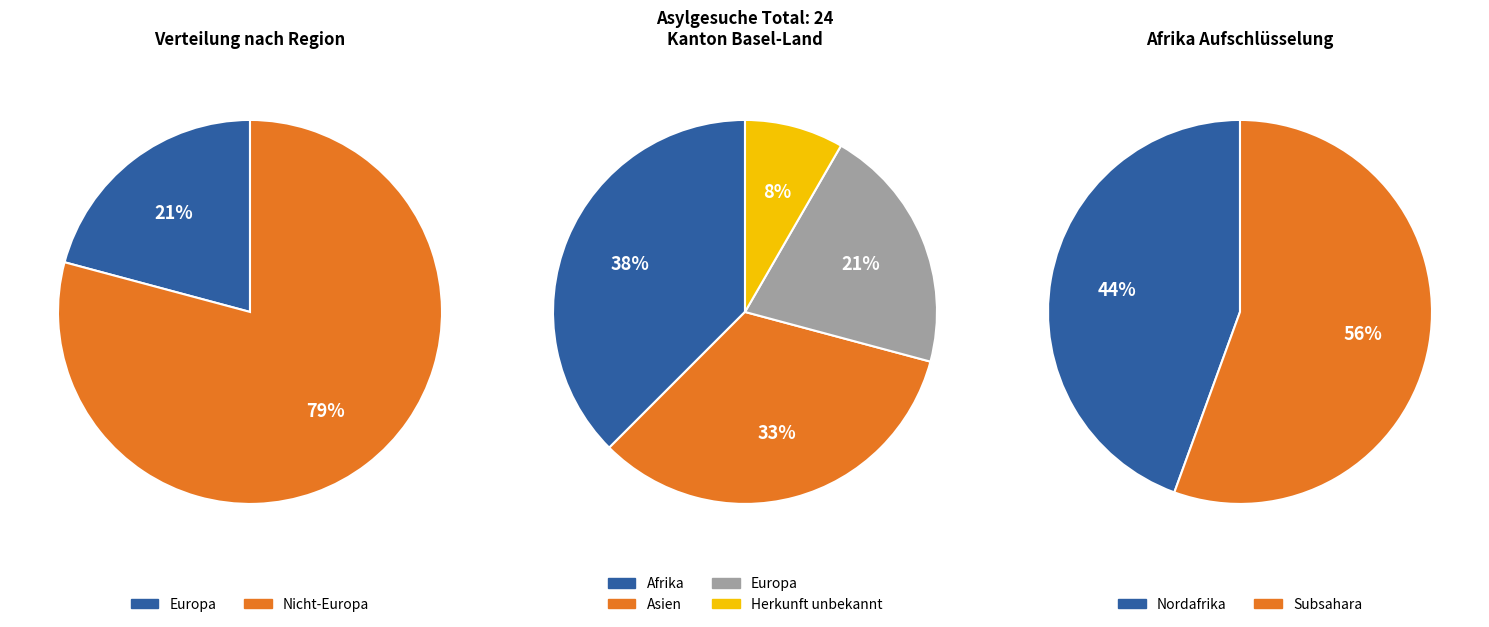

Is the sum of Asien and Europa greater than half?

Yes